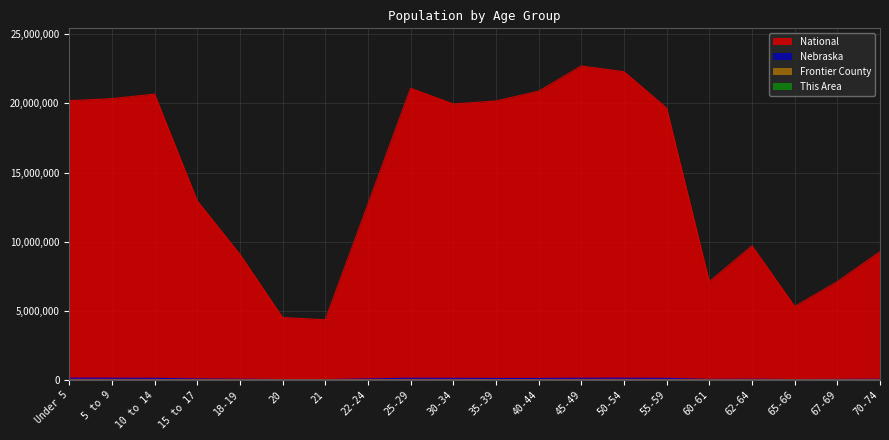

True or false: National and Nebraska cross at least once.

False